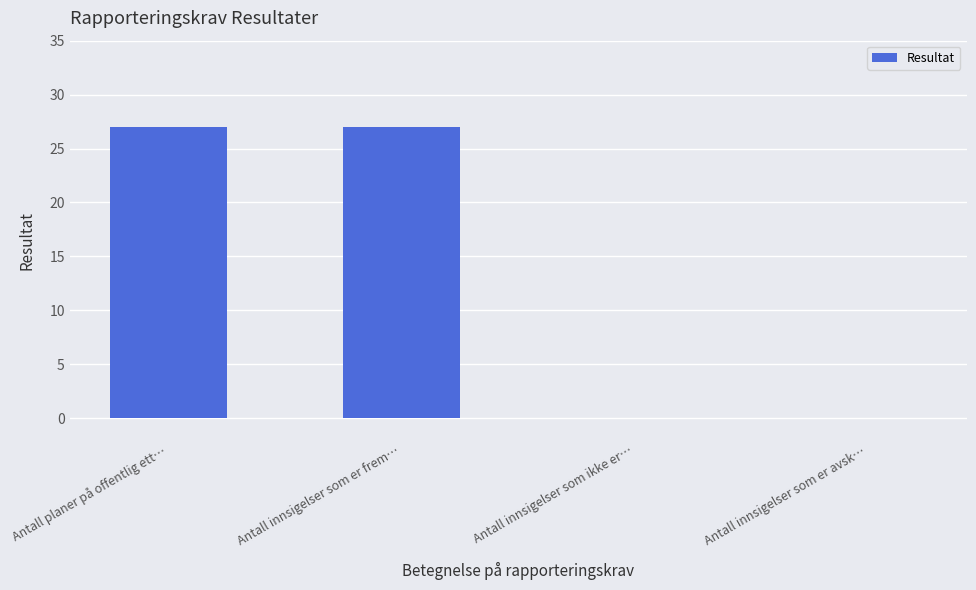

Are the bars horizontal?

No